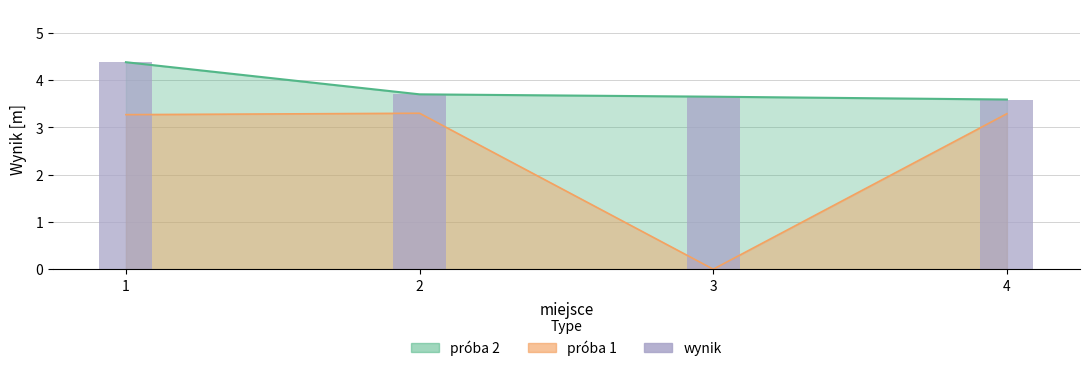

Reading left to right, what are all the values shown in this chart?

4.4	3.7	3.6	3.6